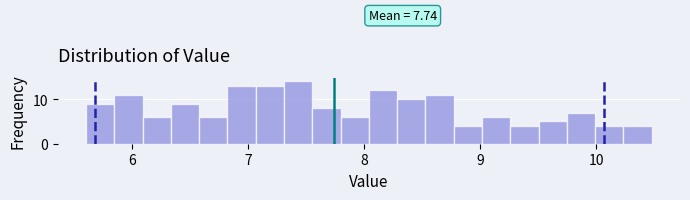

Read against the x-axis, roughly where is the centre of the tallest bar?

7.4